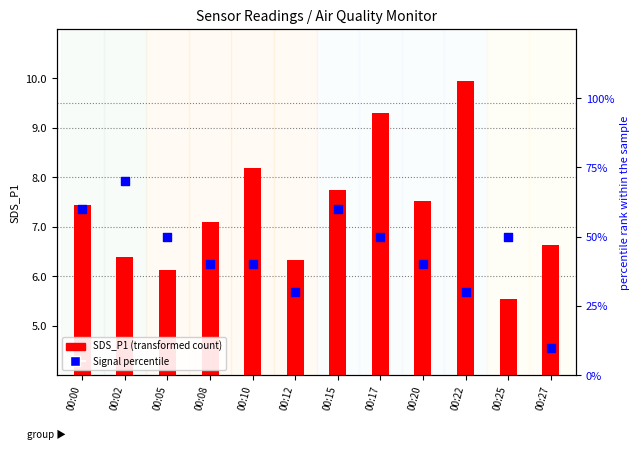

What are all the series names shown in the legend?

SDS_P1 (transformed count), Signal percentile